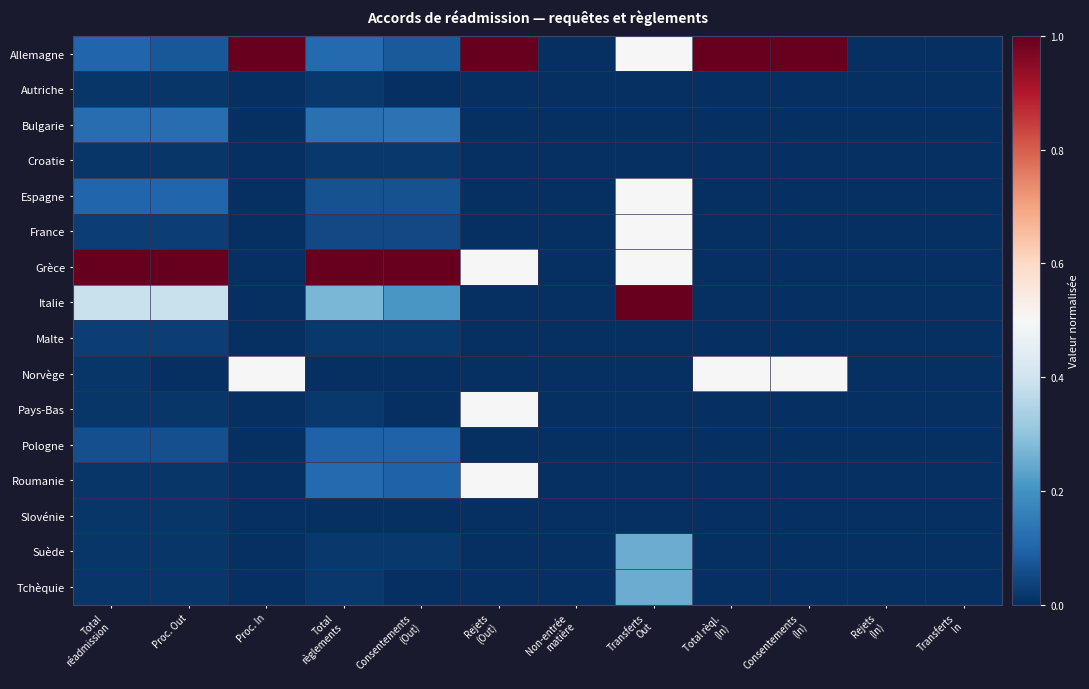

Reading left to right, what are all the values shown in this chart?

Allemagne: Total
réadmission=0.1	Proc. Out=0.1	Proc. In=1.0	Total
règlements=0.1	Consentements
(Out)=0.1	Rejets
(Out)=1.0	Non-entrée
matière=0.0	Transferts
Out=0.5	Total rèql.
(In)=1.0	Consentements
(In)=1.0	Rejets
(In)=0.0	Transferts
In=0.0
Autriche: Total
réadmission=0.0	Proc. Out=0.0	Proc. In=0.0	Total
règlements=0.0	Consentements
(Out)=0.0	Rejets
(Out)=0.0	Non-entrée
matière=0.0	Transferts
Out=0.0	Total rèql.
(In)=0.0	Consentements
(In)=0.0	Rejets
(In)=0.0	Transferts
In=0.0
Bulgarie: Total
réadmission=0.1	Proc. Out=0.1	Proc. In=0.0	Total
règlements=0.1	Consentements
(Out)=0.1	Rejets
(Out)=0.0	Non-entrée
matière=0.0	Transferts
Out=0.0	Total rèql.
(In)=0.0	Consentements
(In)=0.0	Rejets
(In)=0.0	Transferts
In=0.0
Croatie: Total
réadmission=0.0	Proc. Out=0.0	Proc. In=0.0	Total
règlements=0.0	Consentements
(Out)=0.0	Rejets
(Out)=0.0	Non-entrée
matière=0.0	Transferts
Out=0.0	Total rèql.
(In)=0.0	Consentements
(In)=0.0	Rejets
(In)=0.0	Transferts
In=0.0
Espagne: Total
réadmission=0.1	Proc. Out=0.1	Proc. In=0.0	Total
règlements=0.1	Consentements
(Out)=0.1	Rejets
(Out)=0.0	Non-entrée
matière=0.0	Transferts
Out=0.5	Total rèql.
(In)=0.0	Consentements
(In)=0.0	Rejets
(In)=0.0	Transferts
In=0.0
France: Total
réadmission=0.0	Proc. Out=0.0	Proc. In=0.0	Total
règlements=0.0	Consentements
(Out)=0.0	Rejets
(Out)=0.0	Non-entrée
matière=0.0	Transferts
Out=0.5	Total rèql.
(In)=0.0	Consentements
(In)=0.0	Rejets
(In)=0.0	Transferts
In=0.0
Grèce: Total
réadmission=1.0	Proc. Out=1.0	Proc. In=0.0	Total
règlements=1.0	Consentements
(Out)=1.0	Rejets
(Out)=0.5	Non-entrée
matière=0.0	Transferts
Out=0.5	Total rèql.
(In)=0.0	Consentements
(In)=0.0	Rejets
(In)=0.0	Transferts
In=0.0
Italie: Total
réadmission=0.4	Proc. Out=0.4	Proc. In=0.0	Total
règlements=0.3	Consentements
(Out)=0.2	Rejets
(Out)=0.0	Non-entrée
matière=0.0	Transferts
Out=1.0	Total rèql.
(In)=0.0	Consentements
(In)=0.0	Rejets
(In)=0.0	Transferts
In=0.0
Malte: Total
réadmission=0.0	Proc. Out=0.0	Proc. In=0.0	Total
règlements=0.0	Consentements
(Out)=0.0	Rejets
(Out)=0.0	Non-entrée
matière=0.0	Transferts
Out=0.0	Total rèql.
(In)=0.0	Consentements
(In)=0.0	Rejets
(In)=0.0	Transferts
In=0.0
Norvège: Total
réadmission=0.0	Proc. Out=0.0	Proc. In=0.5	Total
règlements=0.0	Consentements
(Out)=0.0	Rejets
(Out)=0.0	Non-entrée
matière=0.0	Transferts
Out=0.0	Total rèql.
(In)=0.5	Consentements
(In)=0.5	Rejets
(In)=0.0	Transferts
In=0.0
Pays-Bas: Total
réadmission=0.0	Proc. Out=0.0	Proc. In=0.0	Total
règlements=0.0	Consentements
(Out)=0.0	Rejets
(Out)=0.5	Non-entrée
matière=0.0	Transferts
Out=0.0	Total rèql.
(In)=0.0	Consentements
(In)=0.0	Rejets
(In)=0.0	Transferts
In=0.0
Pologne: Total
réadmission=0.1	Proc. Out=0.1	Proc. In=0.0	Total
règlements=0.1	Consentements
(Out)=0.1	Rejets
(Out)=0.0	Non-entrée
matière=0.0	Transferts
Out=0.0	Total rèql.
(In)=0.0	Consentements
(In)=0.0	Rejets
(In)=0.0	Transferts
In=0.0
Roumanie: Total
réadmission=0.0	Proc. Out=0.0	Proc. In=0.0	Total
règlements=0.1	Consentements
(Out)=0.1	Rejets
(Out)=0.5	Non-entrée
matière=0.0	Transferts
Out=0.0	Total rèql.
(In)=0.0	Consentements
(In)=0.0	Rejets
(In)=0.0	Transferts
In=0.0
Slovénie: Total
réadmission=0.0	Proc. Out=0.0	Proc. In=0.0	Total
règlements=0.0	Consentements
(Out)=0.0	Rejets
(Out)=0.0	Non-entrée
matière=0.0	Transferts
Out=0.0	Total rèql.
(In)=0.0	Consentements
(In)=0.0	Rejets
(In)=0.0	Transferts
In=0.0
Suède: Total
réadmission=0.0	Proc. Out=0.0	Proc. In=0.0	Total
règlements=0.0	Consentements
(Out)=0.0	Rejets
(Out)=0.0	Non-entrée
matière=0.0	Transferts
Out=0.2	Total rèql.
(In)=0.0	Consentements
(In)=0.0	Rejets
(In)=0.0	Transferts
In=0.0
Tchèquie: Total
réadmission=0.0	Proc. Out=0.0	Proc. In=0.0	Total
règlements=0.0	Consentements
(Out)=0.0	Rejets
(Out)=0.0	Non-entrée
matière=0.0	Transferts
Out=0.2	Total rèql.
(In)=0.0	Consentements
(In)=0.0	Rejets
(In)=0.0	Transferts
In=0.0